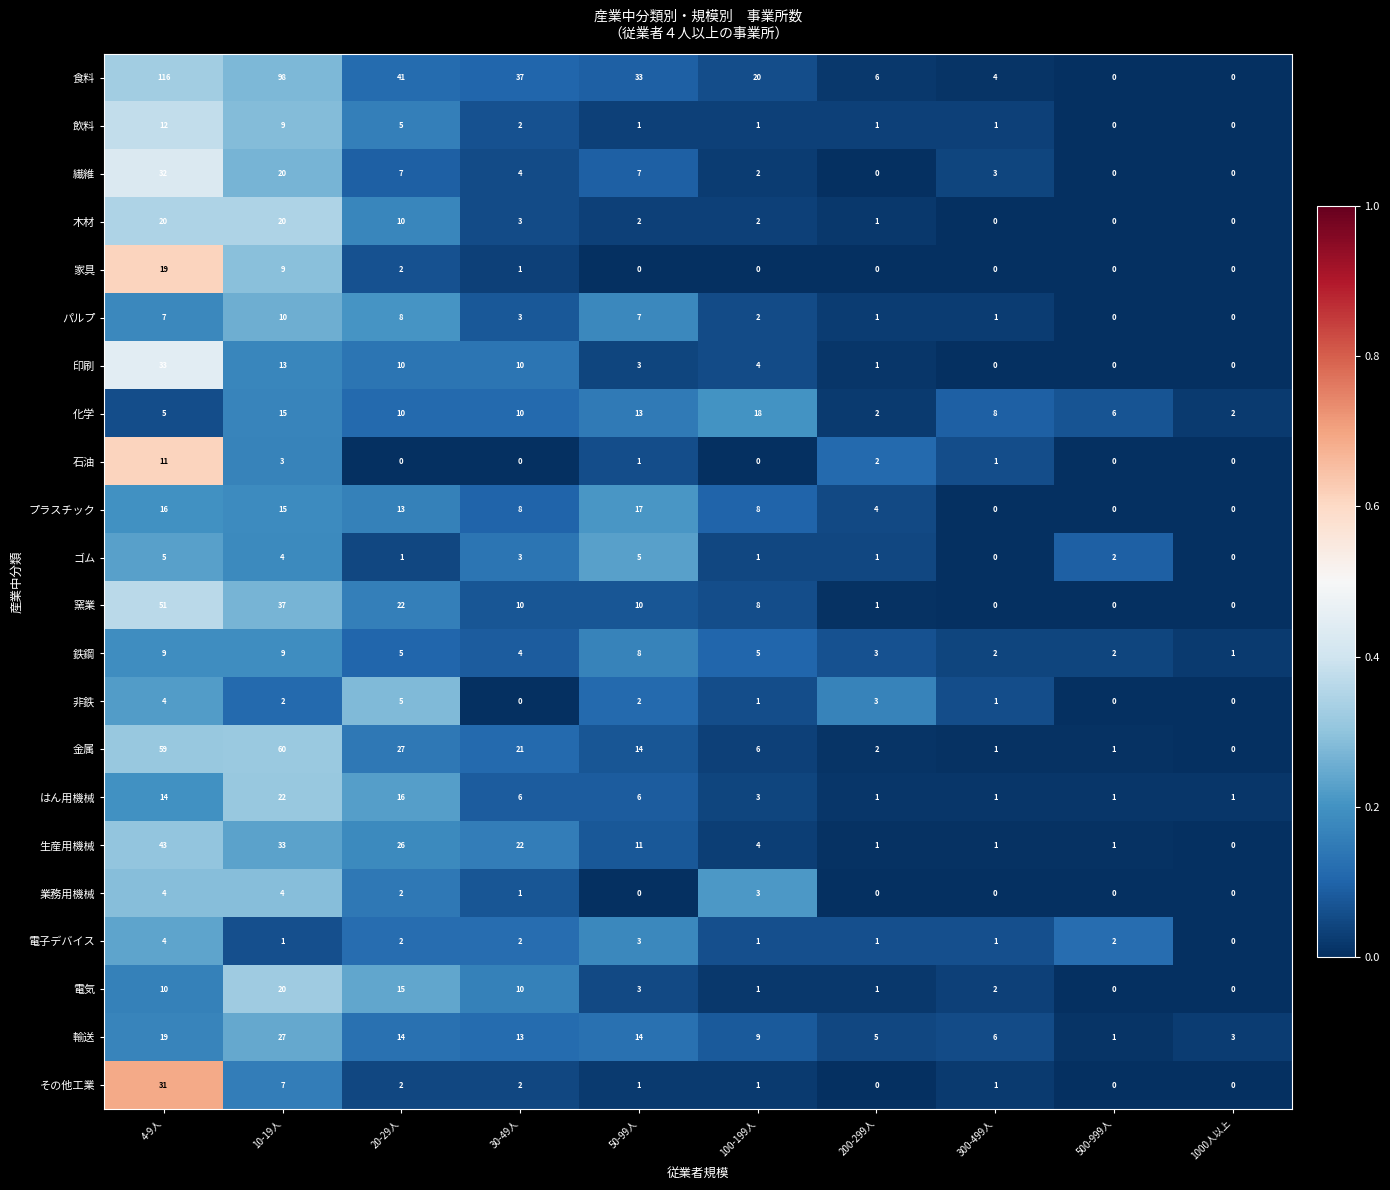

What is the maximum value shown in the chart?

116